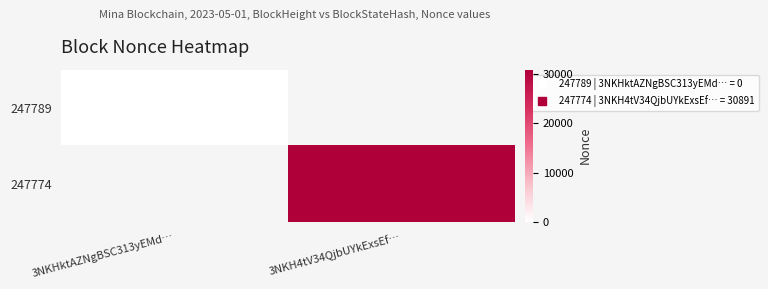

How many categories are shown in the chart?

2